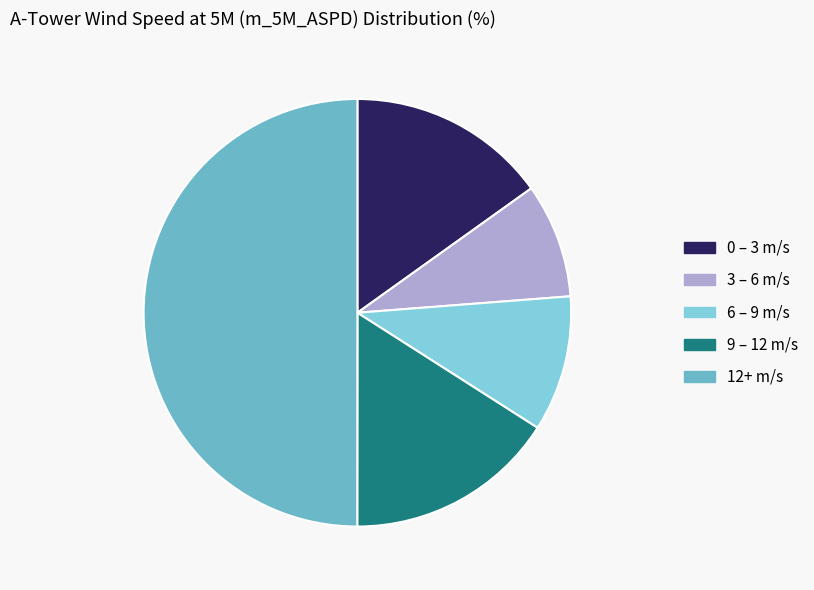

How many segments does this pie chart have?

5